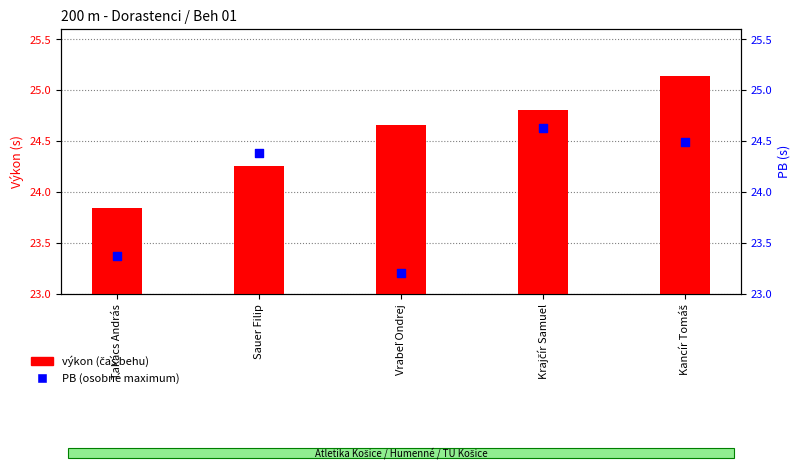

At which category is the sum across all series the highest?

Kancír Tomáš